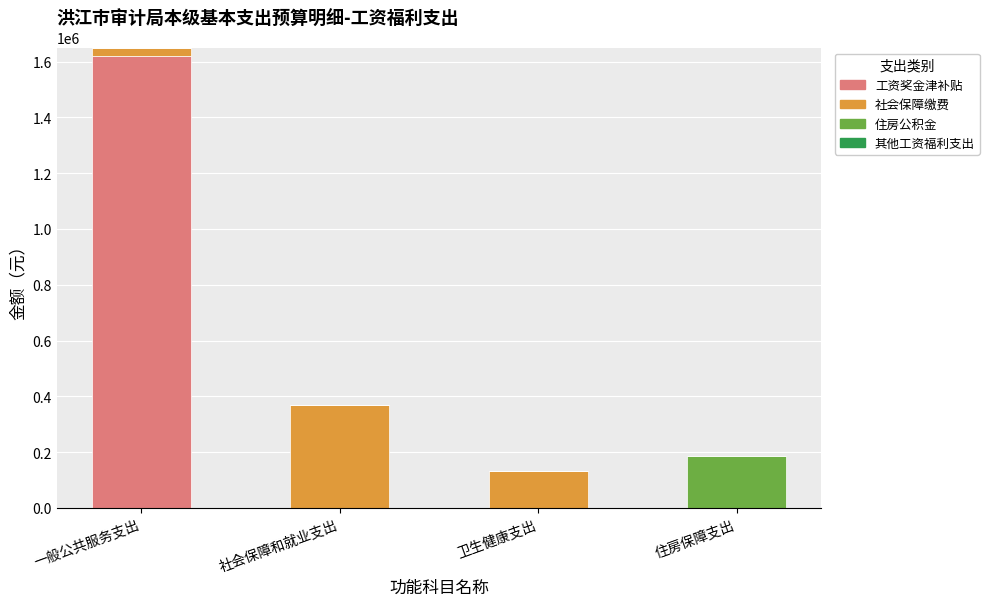

What is the total value across all series at 住房保障支出?

184700